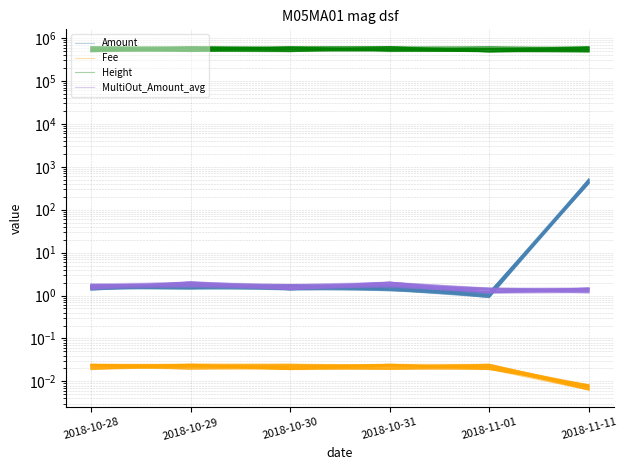

How many Fee values are between 0 and 1?

6